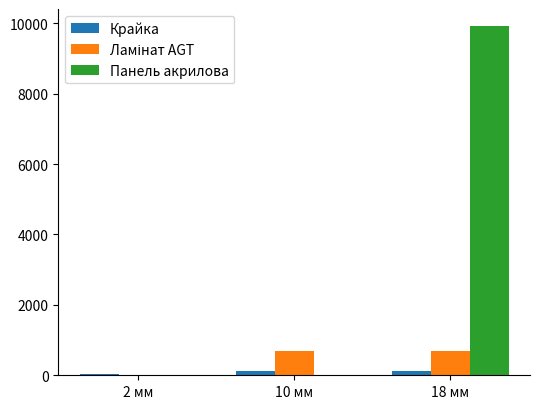

Between 2 мм and 18 мм, which series saw the biggest shift?

Панель акрилова